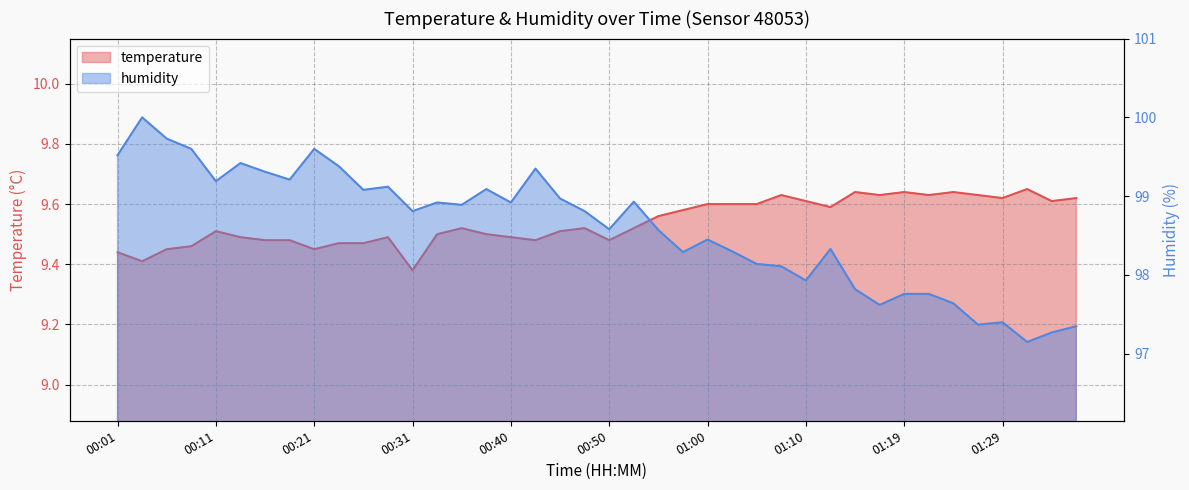

At how many categories does at least one series exceed 51?

40